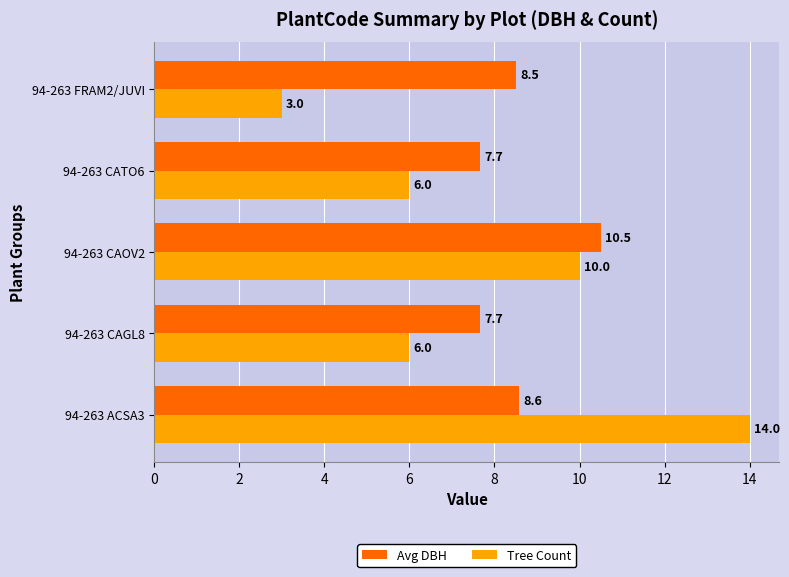

Where is Avg DBH nearest to the value 9?

94-263 ACSA3